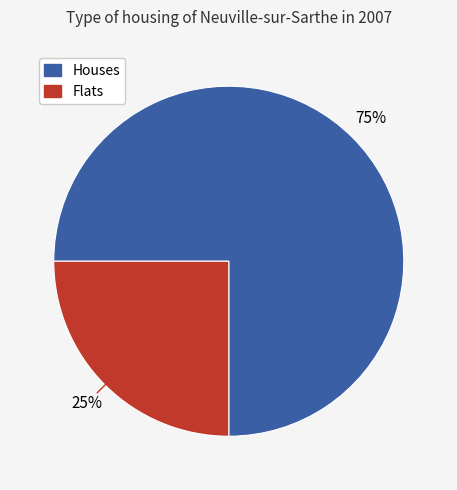

Is there a majority slice in this chart?

Yes